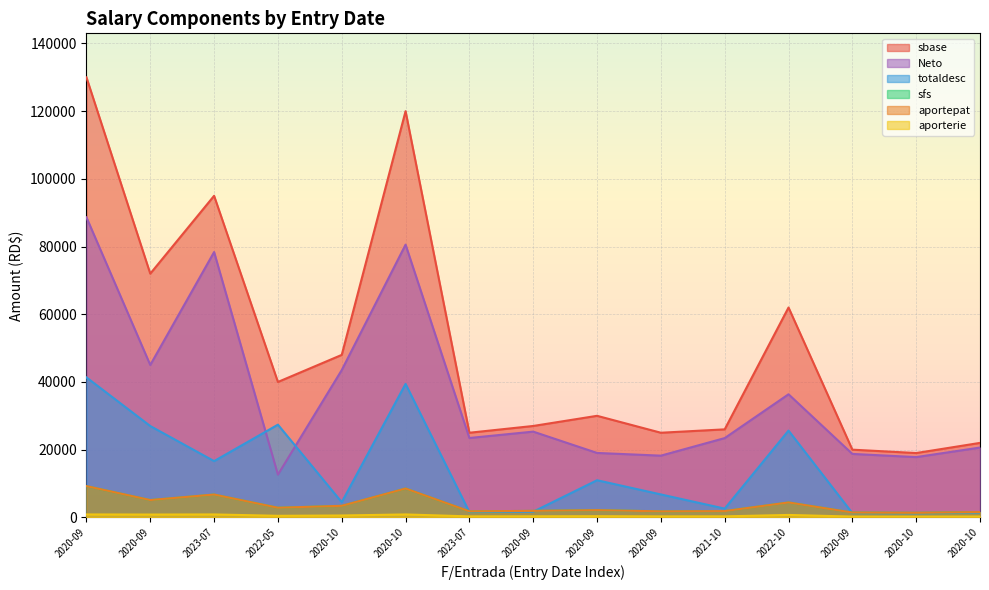

What is the difference between the maximum and minimum values in the totaldesc series?

40154.8